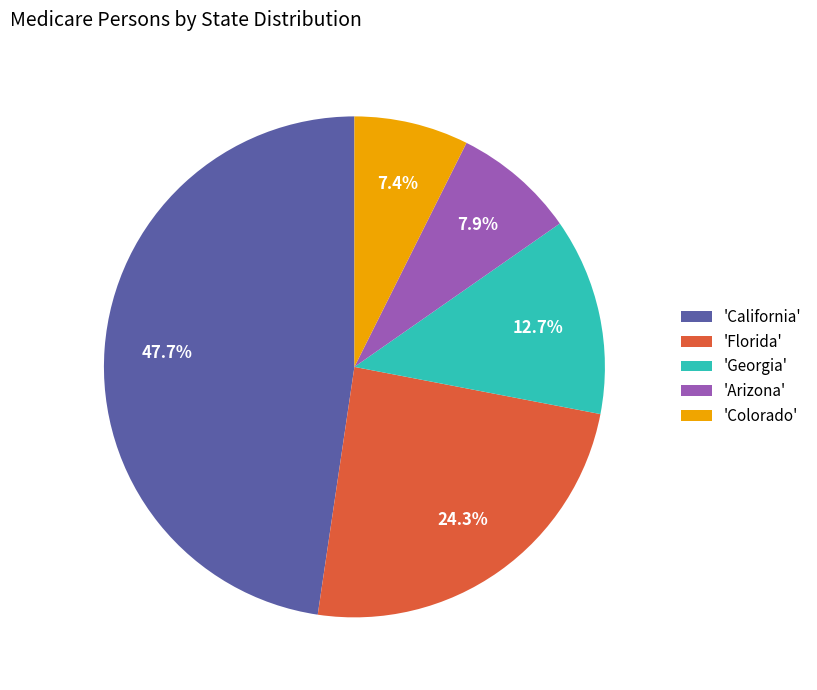

How many segments does this pie chart have?

5